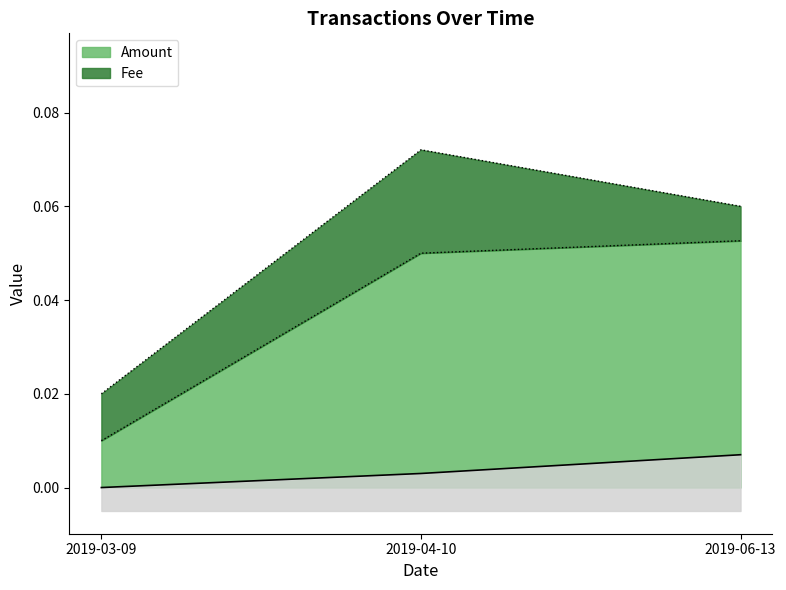

How many values are between 0 and 1?

3